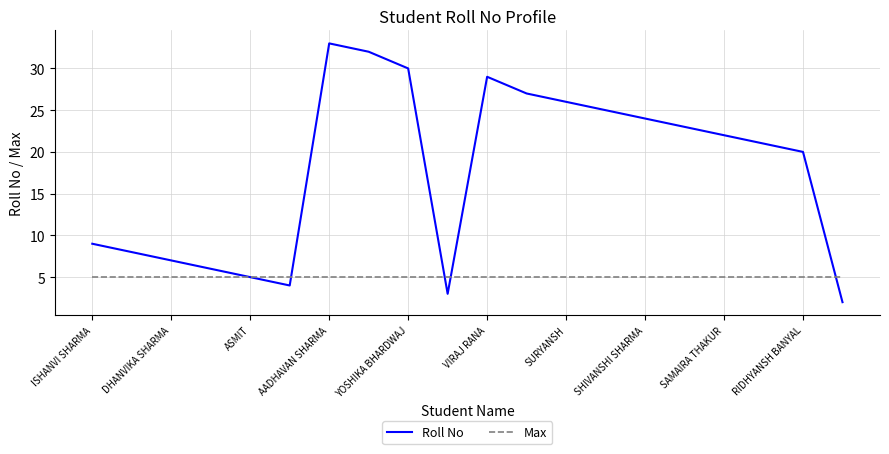

Reading left to right, transcribe all the data shown in this chart.

Roll No: 9	8	7	6	5	4	33	32	30	3	29	27	26	25	24	23	22	21	20	2
Max: 5	5	5	5	5	5	5	5	5	5	5	5	5	5	5	5	5	5	5	5